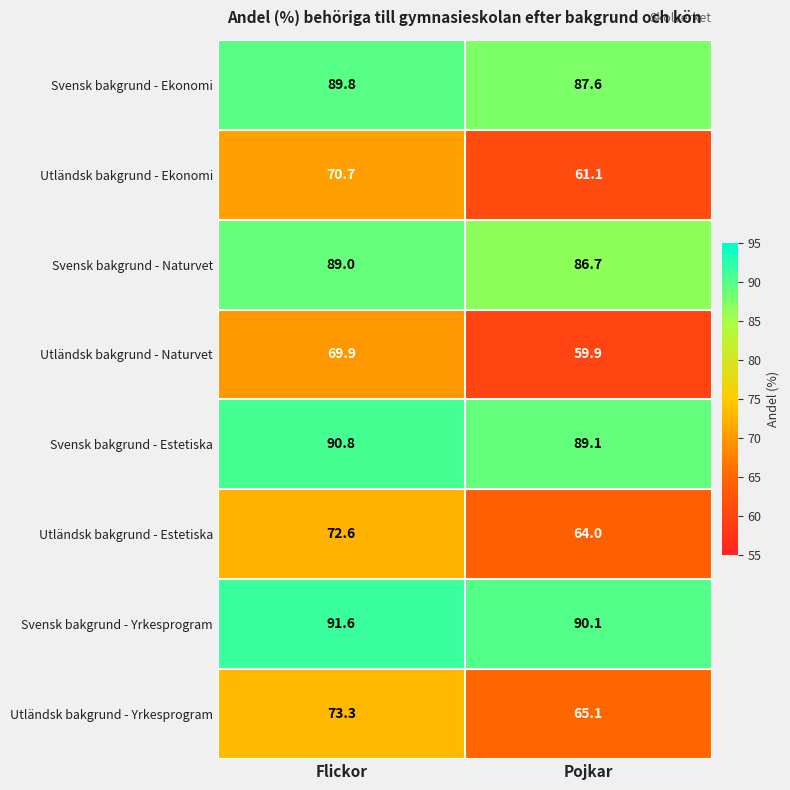

Which label corresponds to the smallest value in the chart?

Pojkar